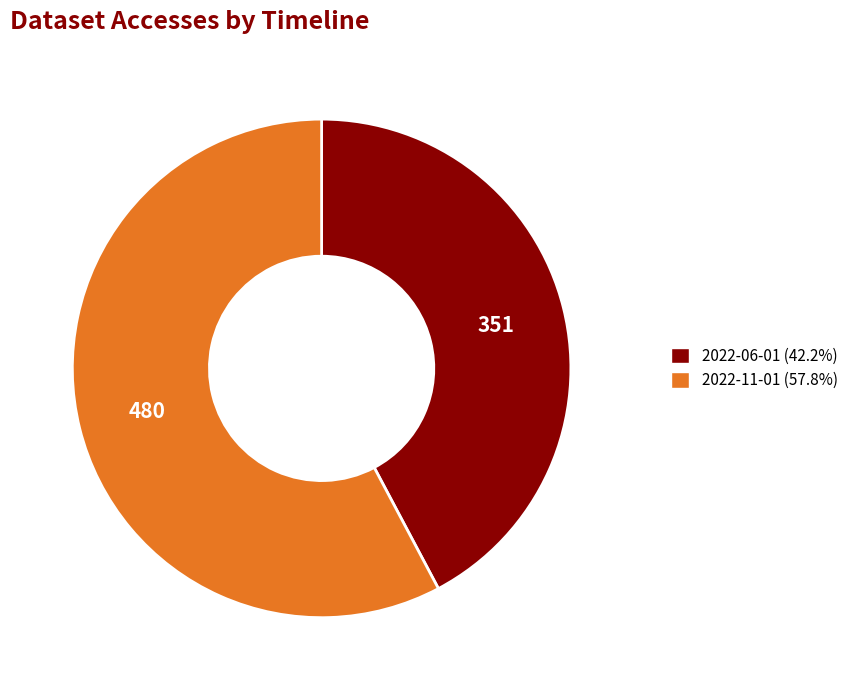

Rank the categories by value from highest to lowest.

2022-11-01, 2022-06-01